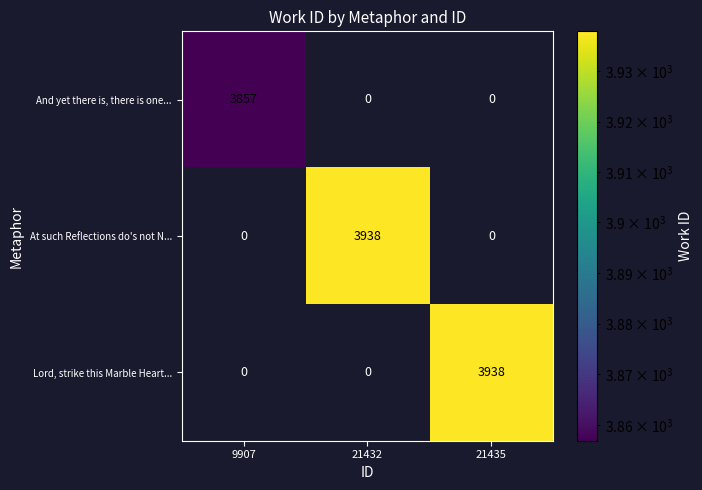

What is the sum of all And yet there is, there is one... values?

3857